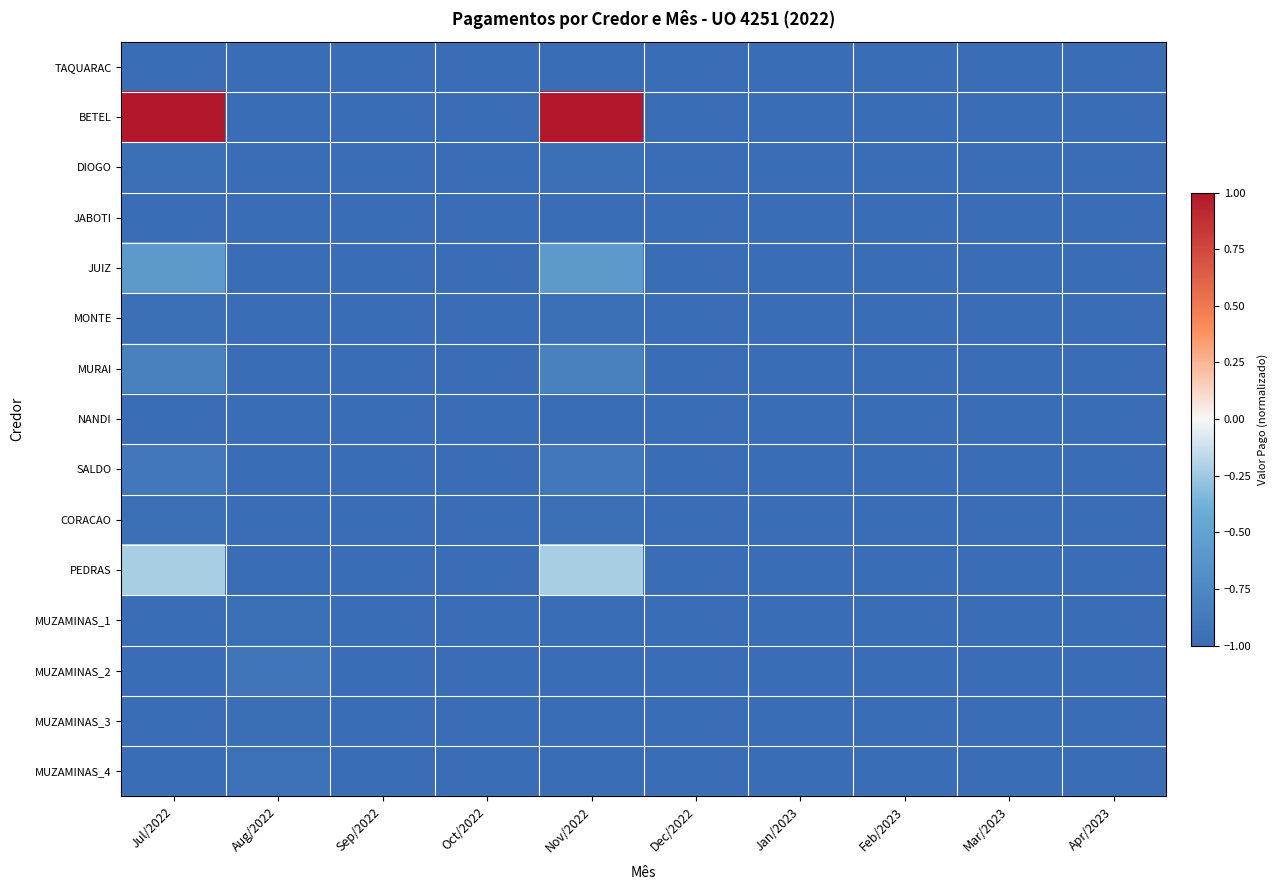

Reading left to right, extract all data points from this chart.

TAQUARAC: Jul/2022=-1.0	Aug/2022=-1.0	Sep/2022=-1.0	Oct/2022=-1.0	Nov/2022=-1.0	Dec/2022=-1.0	Jan/2023=-1.0	Feb/2023=-1.0	Mar/2023=-1.0	Apr/2023=-1.0
BETEL: Jul/2022=1.0	Aug/2022=-1.0	Sep/2022=-1.0	Oct/2022=-1.0	Nov/2022=1.0	Dec/2022=-1.0	Jan/2023=-1.0	Feb/2023=-1.0	Mar/2023=-1.0	Apr/2023=-1.0
DIOGO: Jul/2022=-1.0	Aug/2022=-1.0	Sep/2022=-1.0	Oct/2022=-1.0	Nov/2022=-1.0	Dec/2022=-1.0	Jan/2023=-1.0	Feb/2023=-1.0	Mar/2023=-1.0	Apr/2023=-1.0
JABOTI: Jul/2022=-1.0	Aug/2022=-1.0	Sep/2022=-1.0	Oct/2022=-1.0	Nov/2022=-1.0	Dec/2022=-1.0	Jan/2023=-1.0	Feb/2023=-1.0	Mar/2023=-1.0	Apr/2023=-1.0
JUIZ: Jul/2022=-0.6	Aug/2022=-1.0	Sep/2022=-1.0	Oct/2022=-1.0	Nov/2022=-0.6	Dec/2022=-1.0	Jan/2023=-1.0	Feb/2023=-1.0	Mar/2023=-1.0	Apr/2023=-1.0
MONTE: Jul/2022=-1.0	Aug/2022=-1.0	Sep/2022=-1.0	Oct/2022=-1.0	Nov/2022=-1.0	Dec/2022=-1.0	Jan/2023=-1.0	Feb/2023=-1.0	Mar/2023=-1.0	Apr/2023=-1.0
MURAI: Jul/2022=-0.8	Aug/2022=-1.0	Sep/2022=-1.0	Oct/2022=-1.0	Nov/2022=-0.8	Dec/2022=-1.0	Jan/2023=-1.0	Feb/2023=-1.0	Mar/2023=-1.0	Apr/2023=-1.0
NANDI: Jul/2022=-1.0	Aug/2022=-1.0	Sep/2022=-1.0	Oct/2022=-1.0	Nov/2022=-1.0	Dec/2022=-1.0	Jan/2023=-1.0	Feb/2023=-1.0	Mar/2023=-1.0	Apr/2023=-1.0
SALDO: Jul/2022=-0.9	Aug/2022=-1.0	Sep/2022=-1.0	Oct/2022=-1.0	Nov/2022=-0.9	Dec/2022=-1.0	Jan/2023=-1.0	Feb/2023=-1.0	Mar/2023=-1.0	Apr/2023=-1.0
CORACAO: Jul/2022=-1.0	Aug/2022=-1.0	Sep/2022=-1.0	Oct/2022=-1.0	Nov/2022=-1.0	Dec/2022=-1.0	Jan/2023=-1.0	Feb/2023=-1.0	Mar/2023=-1.0	Apr/2023=-1.0
PEDRAS: Jul/2022=-0.2	Aug/2022=-1.0	Sep/2022=-1.0	Oct/2022=-1.0	Nov/2022=-0.2	Dec/2022=-1.0	Jan/2023=-1.0	Feb/2023=-1.0	Mar/2023=-1.0	Apr/2023=-1.0
MUZAMINAS_1: Jul/2022=-1.0	Aug/2022=-1.0	Sep/2022=-1.0	Oct/2022=-1.0	Nov/2022=-1.0	Dec/2022=-1.0	Jan/2023=-1.0	Feb/2023=-1.0	Mar/2023=-1.0	Apr/2023=-1.0
MUZAMINAS_2: Jul/2022=-1.0	Aug/2022=-0.9	Sep/2022=-1.0	Oct/2022=-1.0	Nov/2022=-1.0	Dec/2022=-1.0	Jan/2023=-1.0	Feb/2023=-1.0	Mar/2023=-1.0	Apr/2023=-1.0
MUZAMINAS_3: Jul/2022=-1.0	Aug/2022=-1.0	Sep/2022=-1.0	Oct/2022=-1.0	Nov/2022=-1.0	Dec/2022=-1.0	Jan/2023=-1.0	Feb/2023=-1.0	Mar/2023=-1.0	Apr/2023=-1.0
MUZAMINAS_4: Jul/2022=-1.0	Aug/2022=-1.0	Sep/2022=-1.0	Oct/2022=-1.0	Nov/2022=-1.0	Dec/2022=-1.0	Jan/2023=-1.0	Feb/2023=-1.0	Mar/2023=-1.0	Apr/2023=-1.0